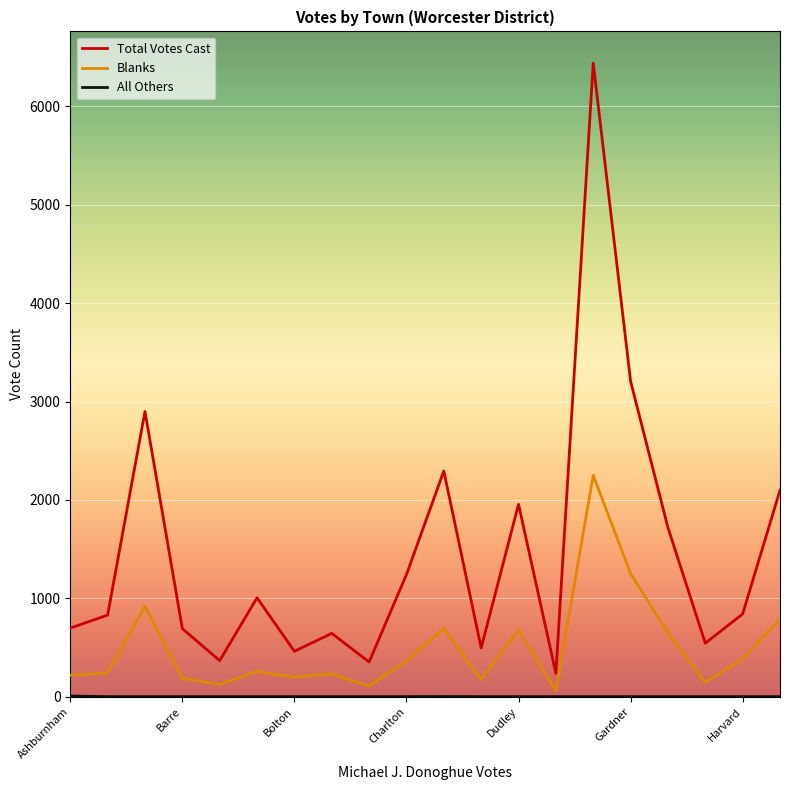

True or false: Blanks and Total Votes Cast intersect in this chart.

False